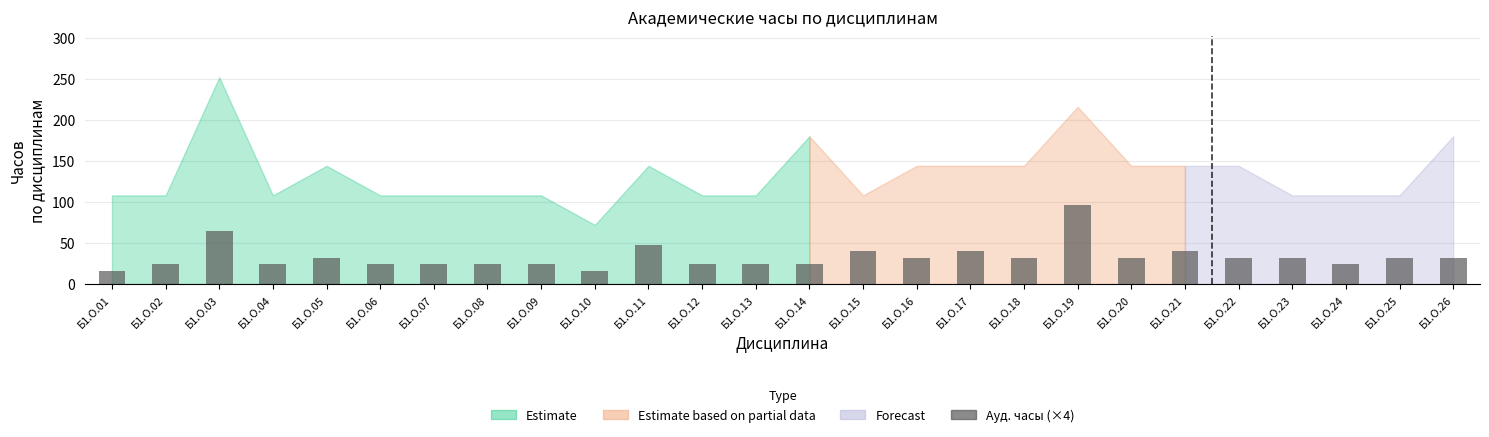

At how many categories does at least one series exceed 18?

26